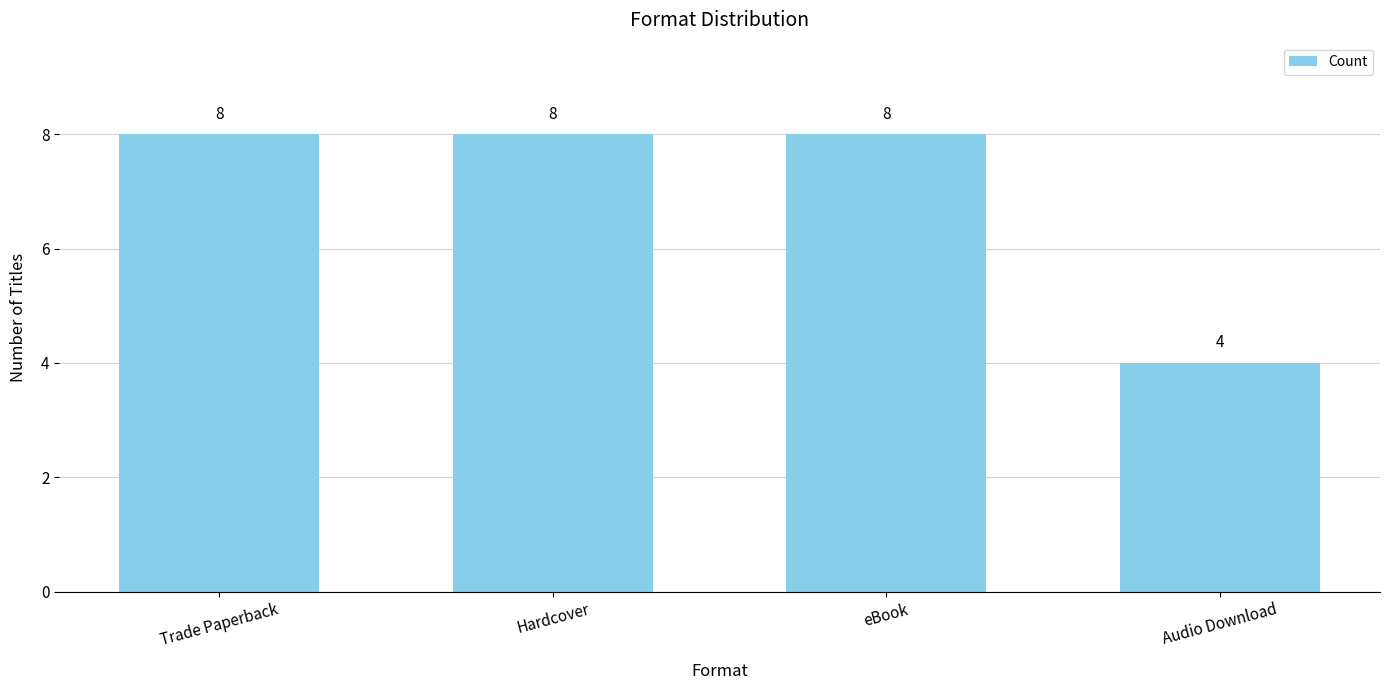

What is the value of the 3rd bar from the left?

8